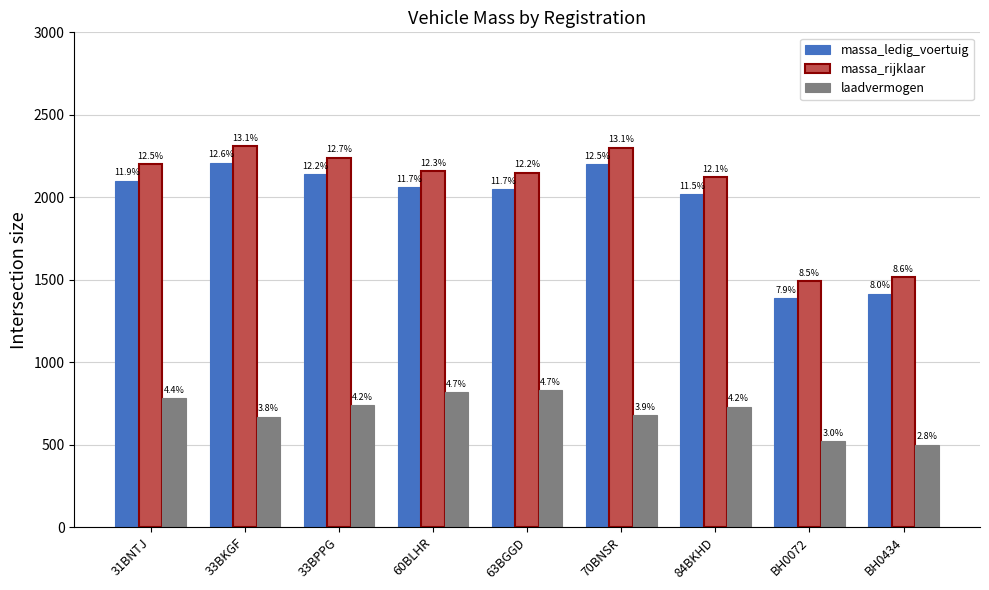

What are all the series names shown in the legend?

massa_ledig_voertuig, massa_rijklaar, laadvermogen